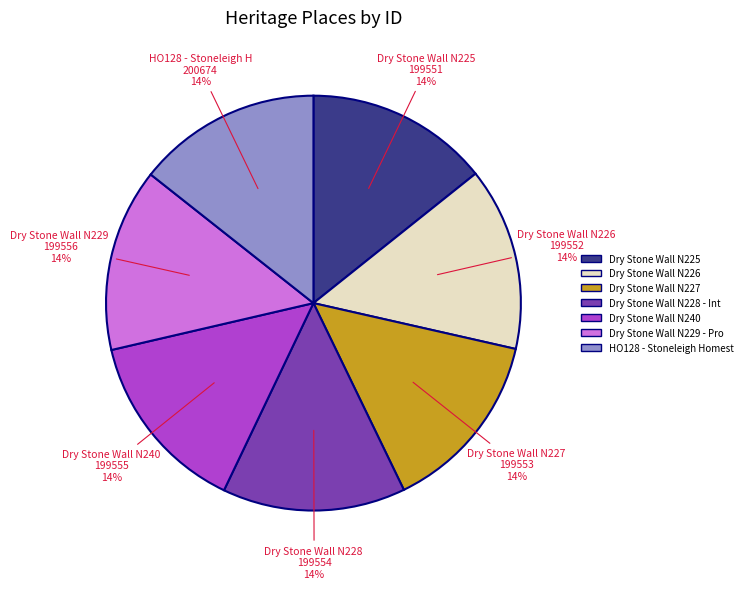

To the nearest percent, what is the average slice percentage?

14%